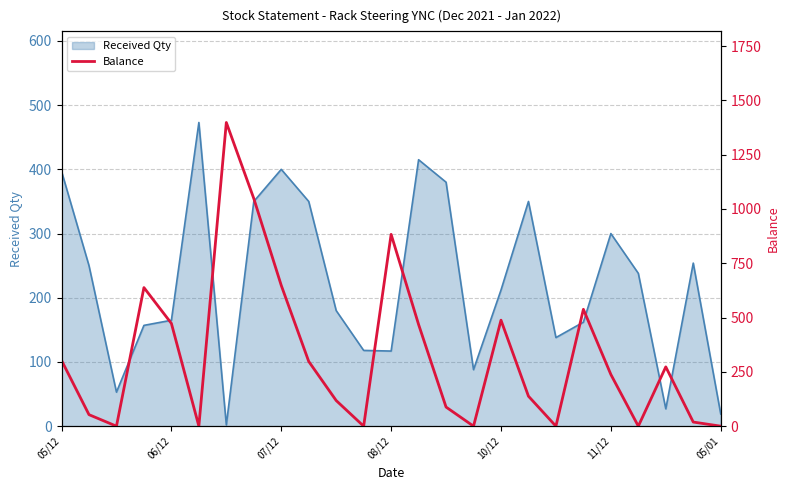

The value of Received Qty at 11/12 is 300. True or false?

True